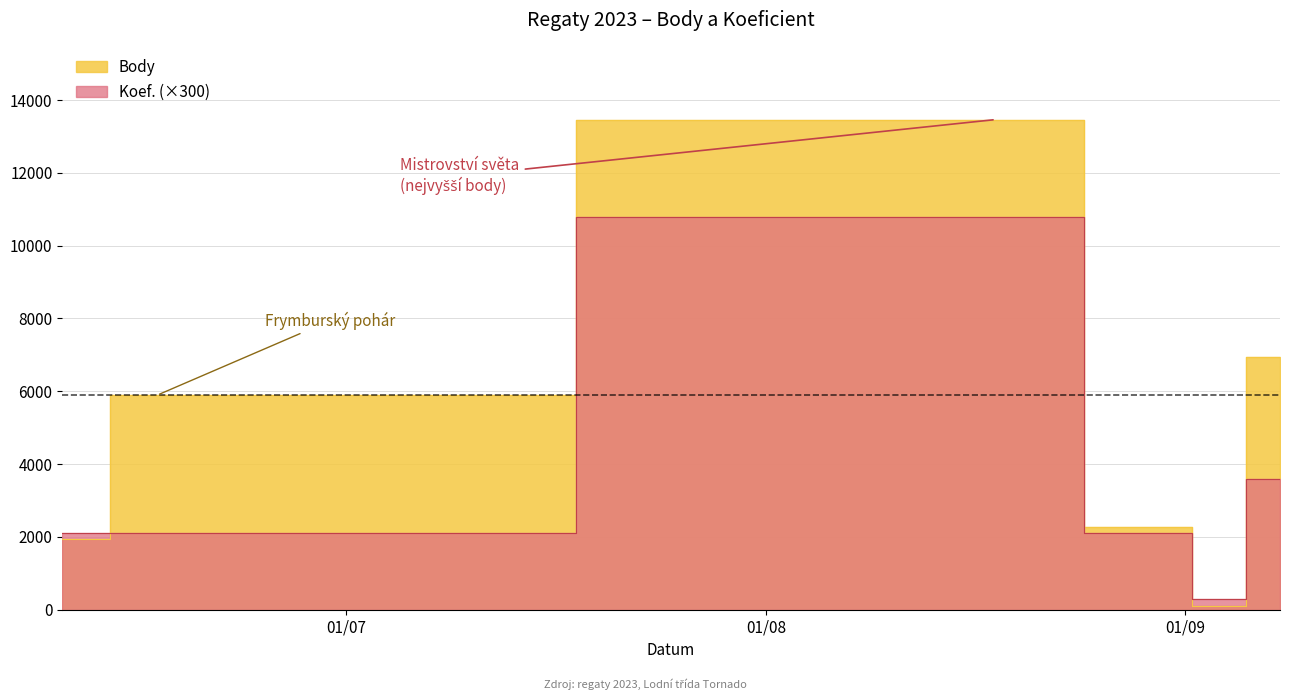

True or false: Koef. has a value of 2100 at 2023-06-10.

True